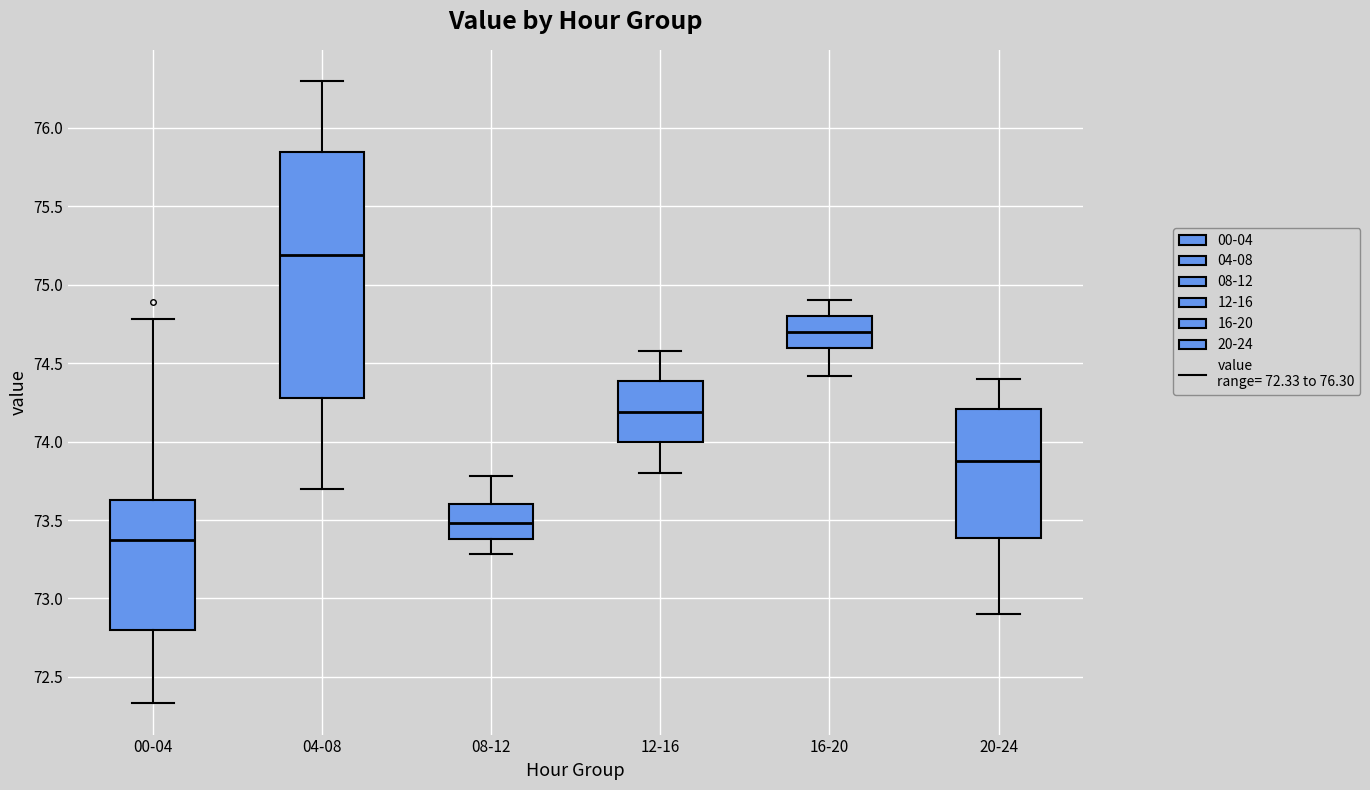

Which box is the tallest, from its lower edge to its upper edge?

04-08